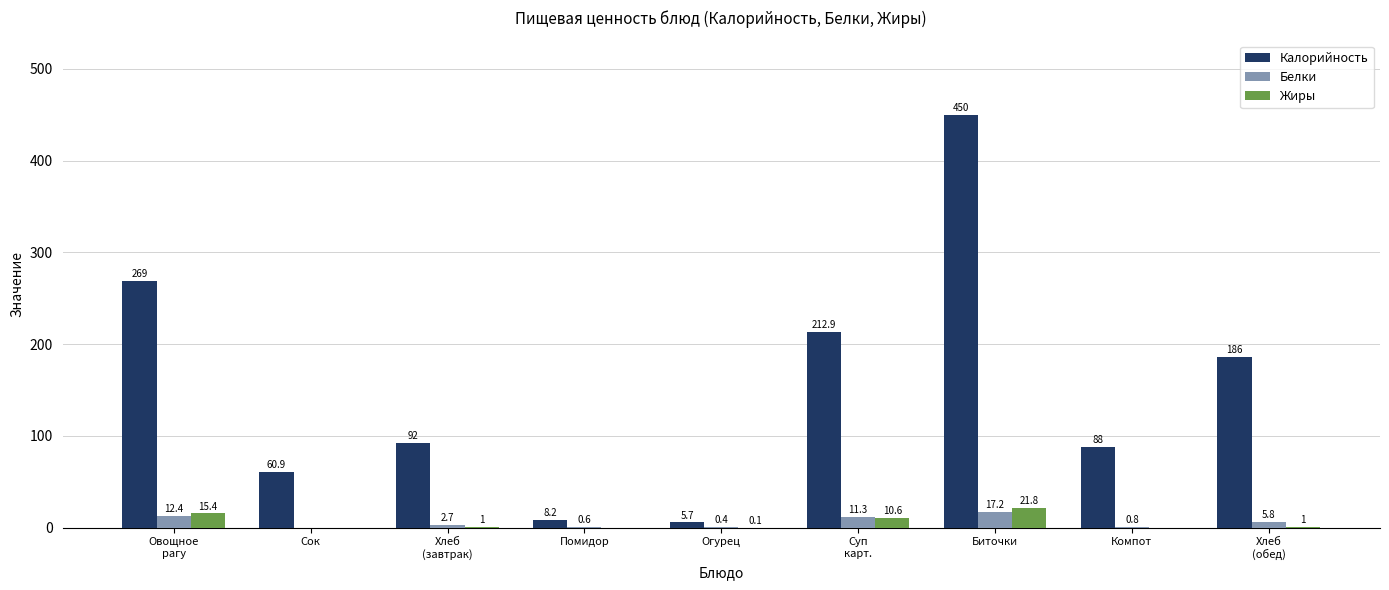

At which category is the sum across all series the highest?

Биточки